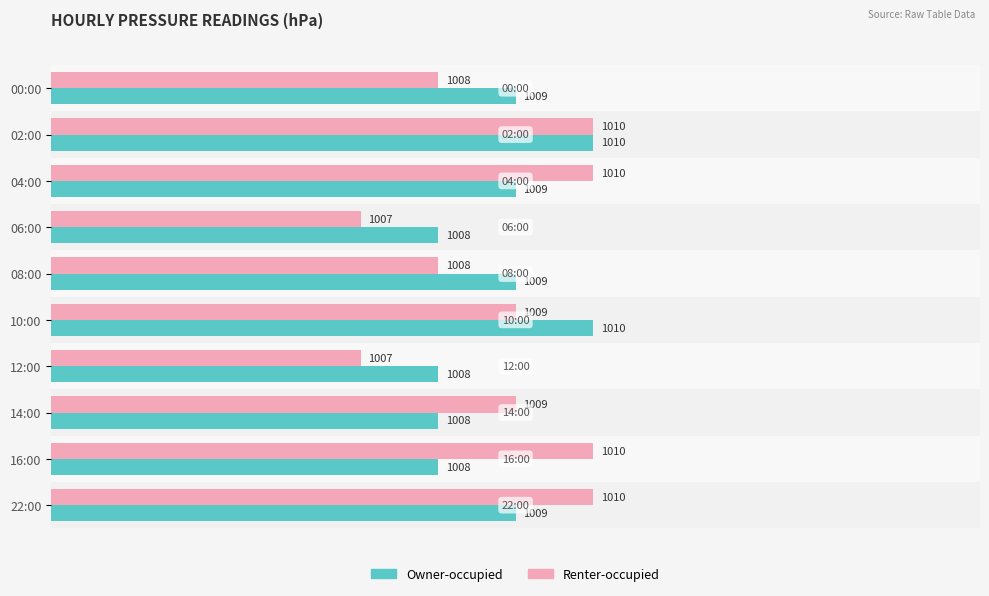

What is the difference between the second highest and minimum values in the Renter-occupied series?

3